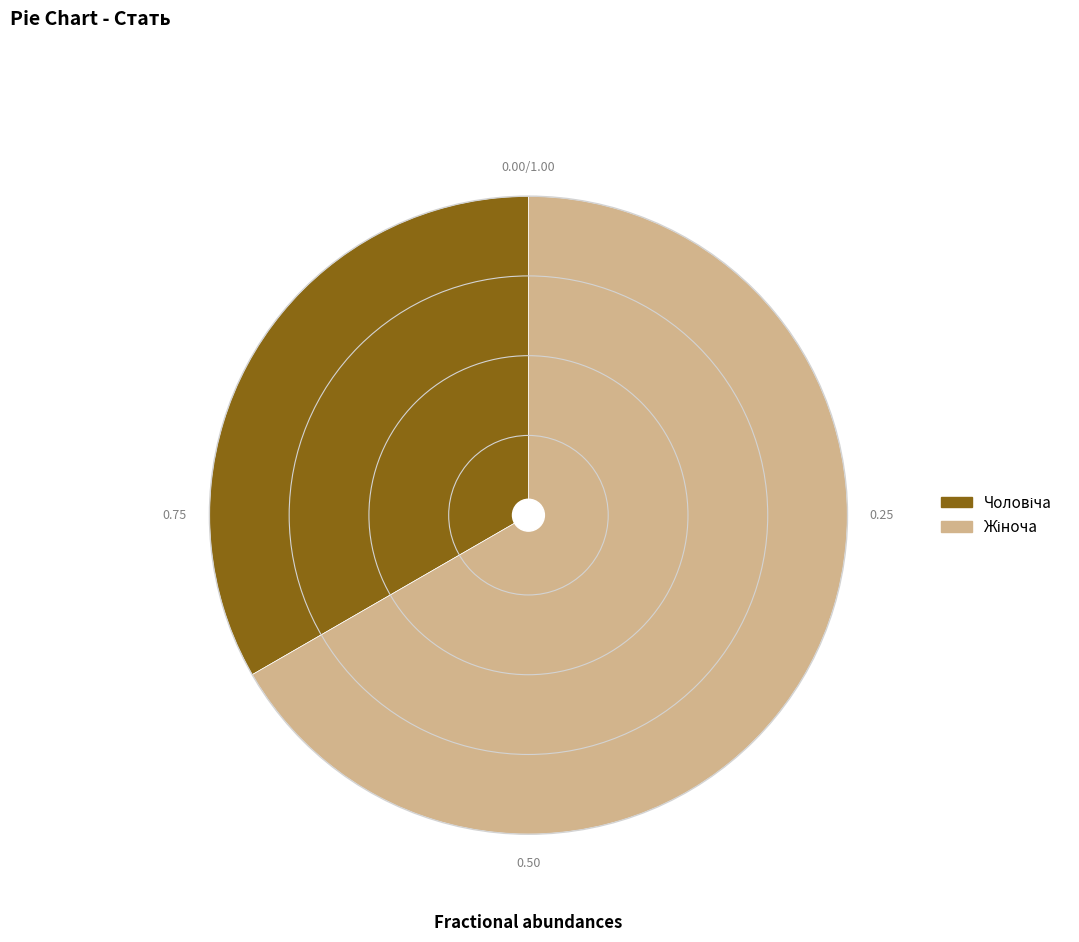

Does any single category account for the majority?

Yes